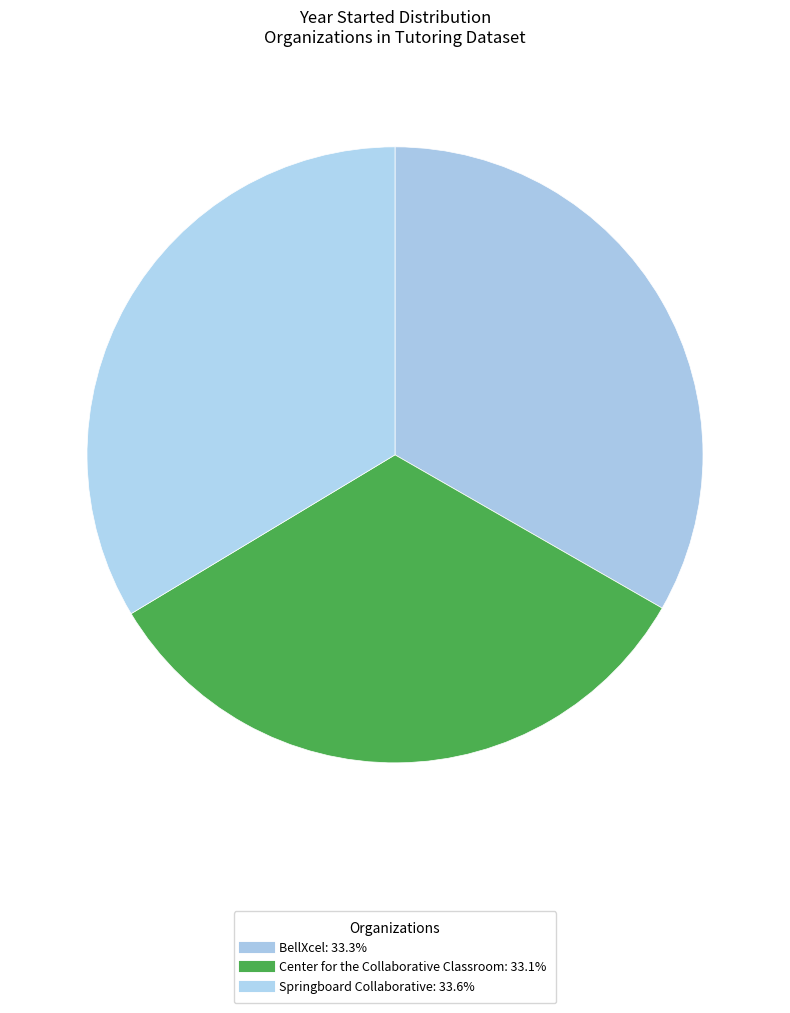

Which category has the biggest portion of the pie?

Springboard Collaborative